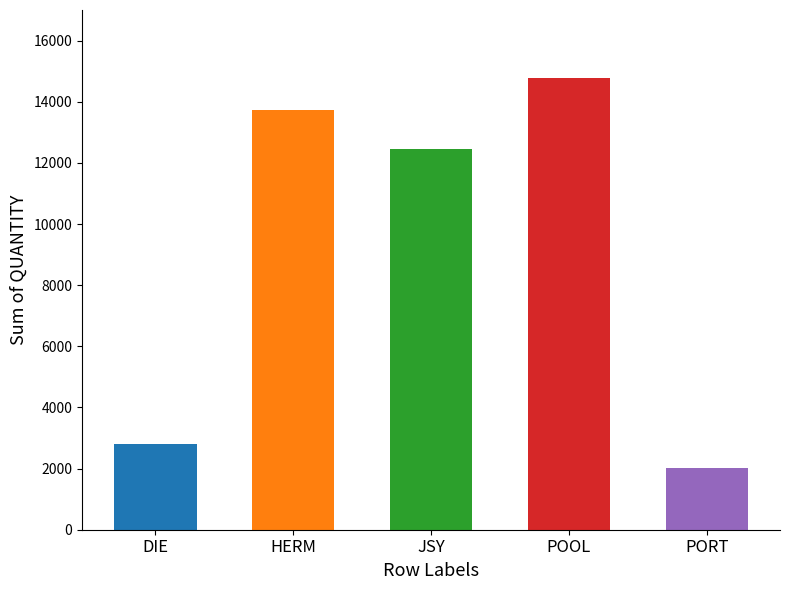

Read the value at PORT, to the nearest 100.

2000